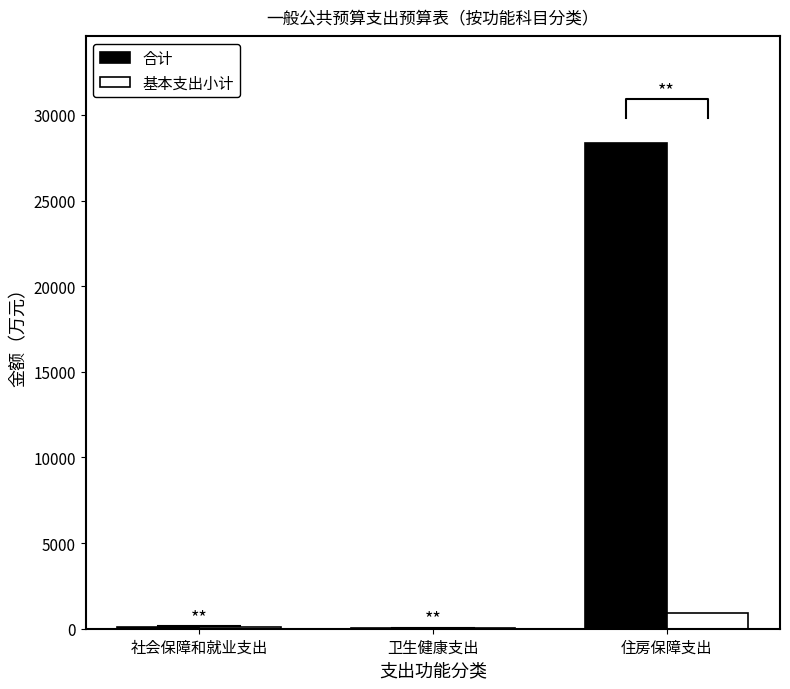

Which series has the largest total across all categories?

合计